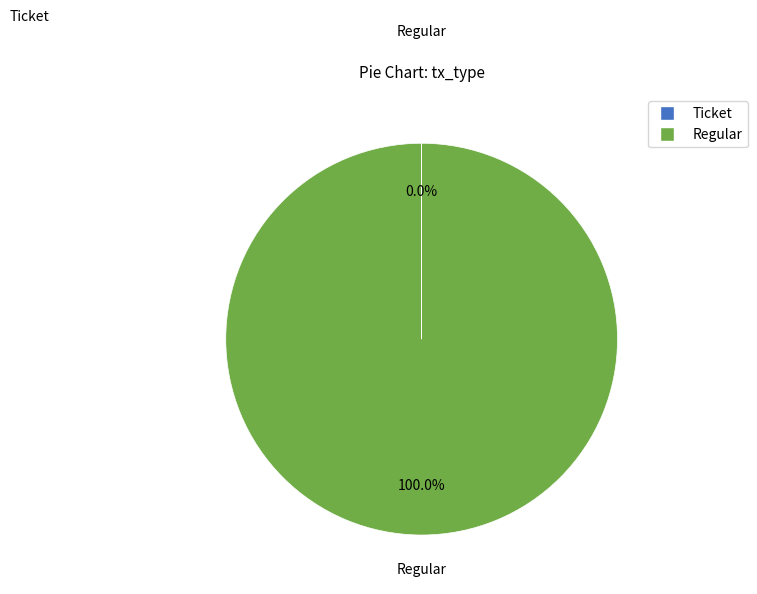

Which category has the biggest portion of the pie?

Regular